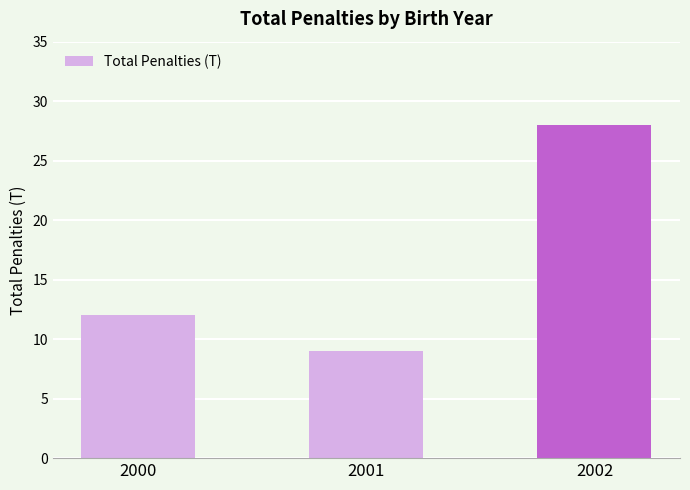

What is the change in value from 2000 to 2001?

-3